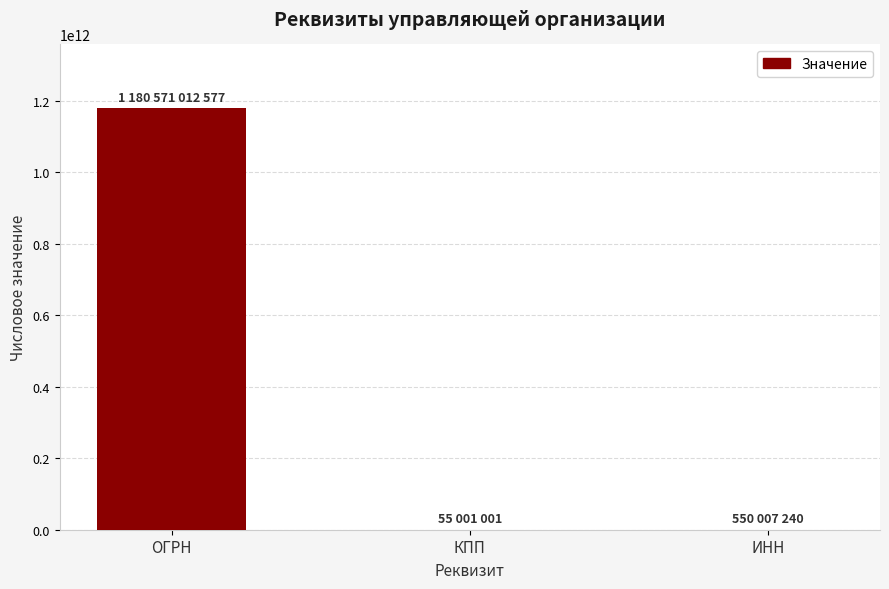

Where is the data nearest to the value 590313006789?

ИНН